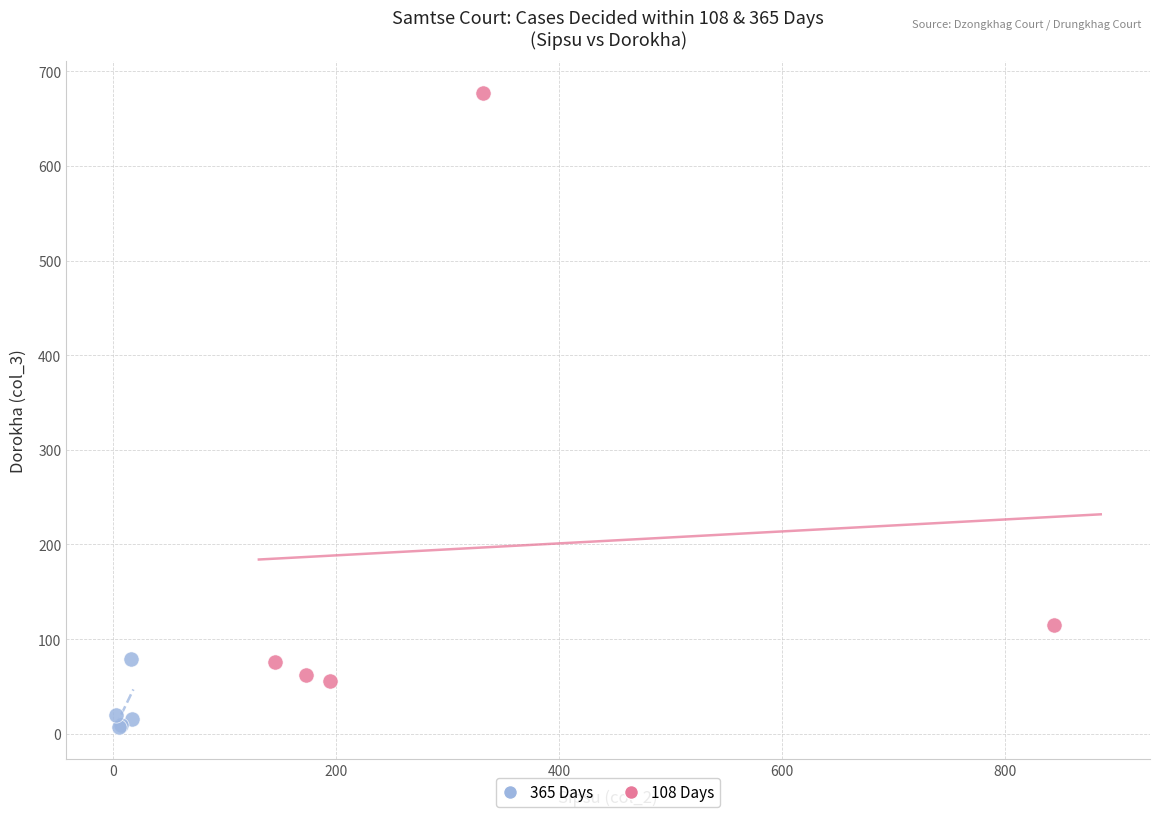

Which series reaches the maximum Y coordinate?

108 Days